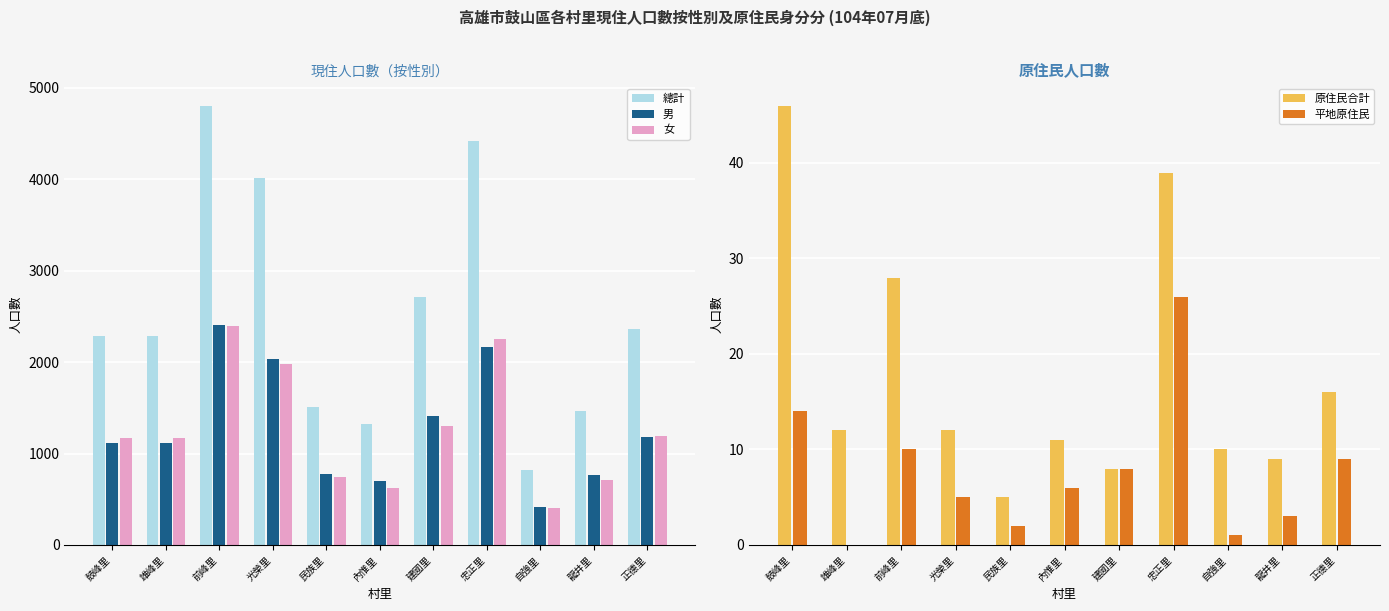

What position from the left is 龍井里?

10